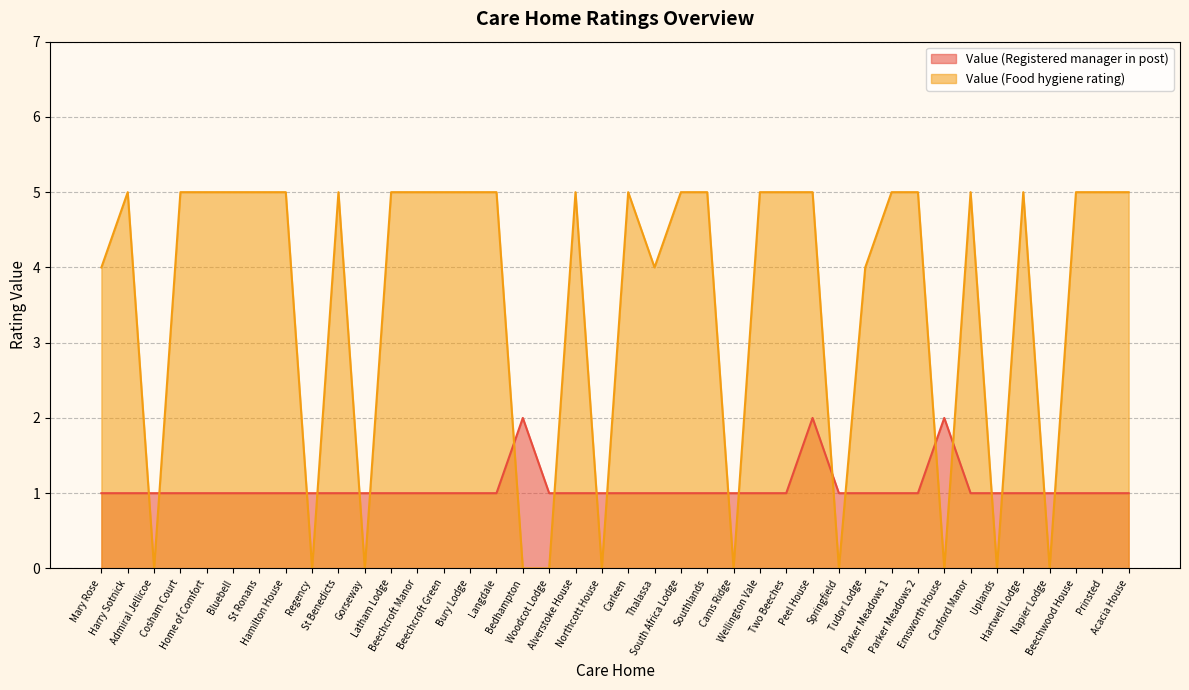

What is the label of the 37th point from the right?

Cosham Court